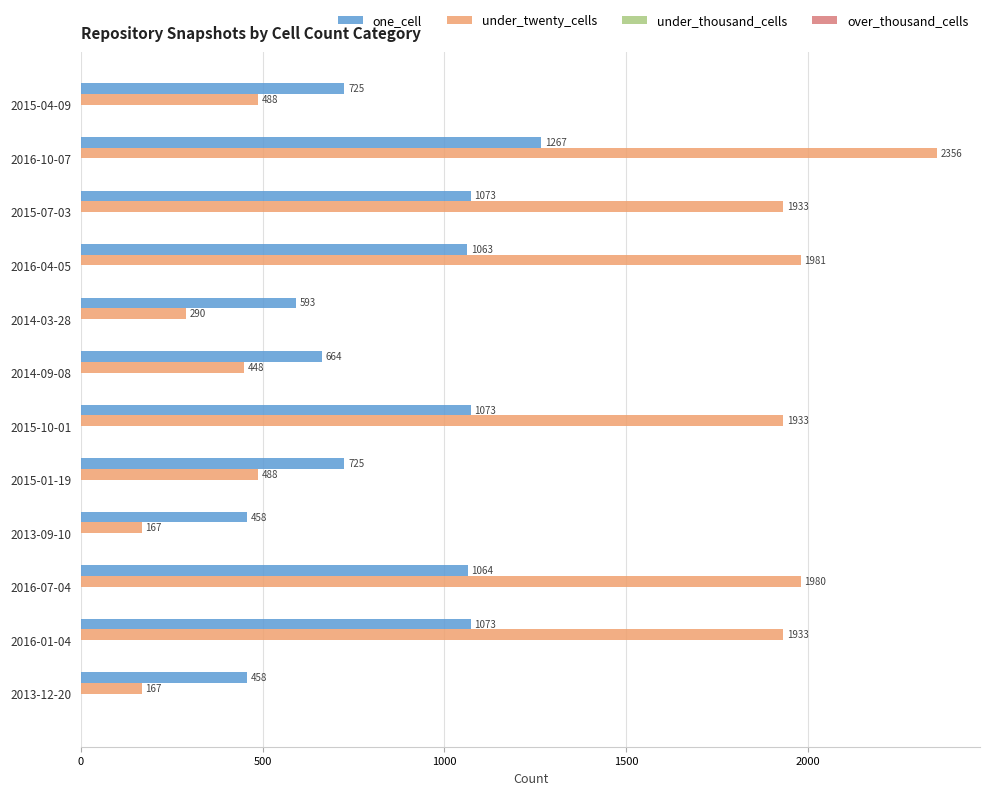

What is the average value of the under_twenty_cells series?

1180